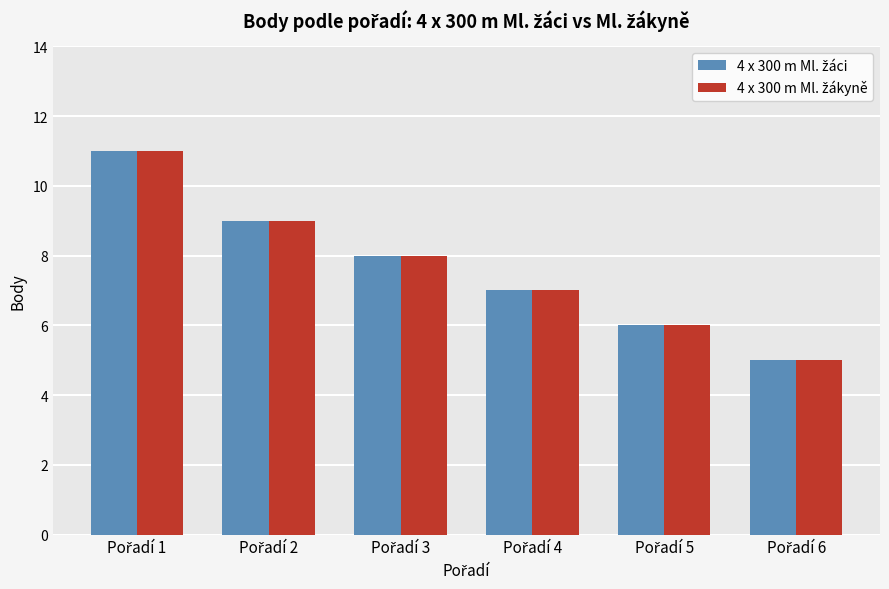

What is the greatest value displayed?

11